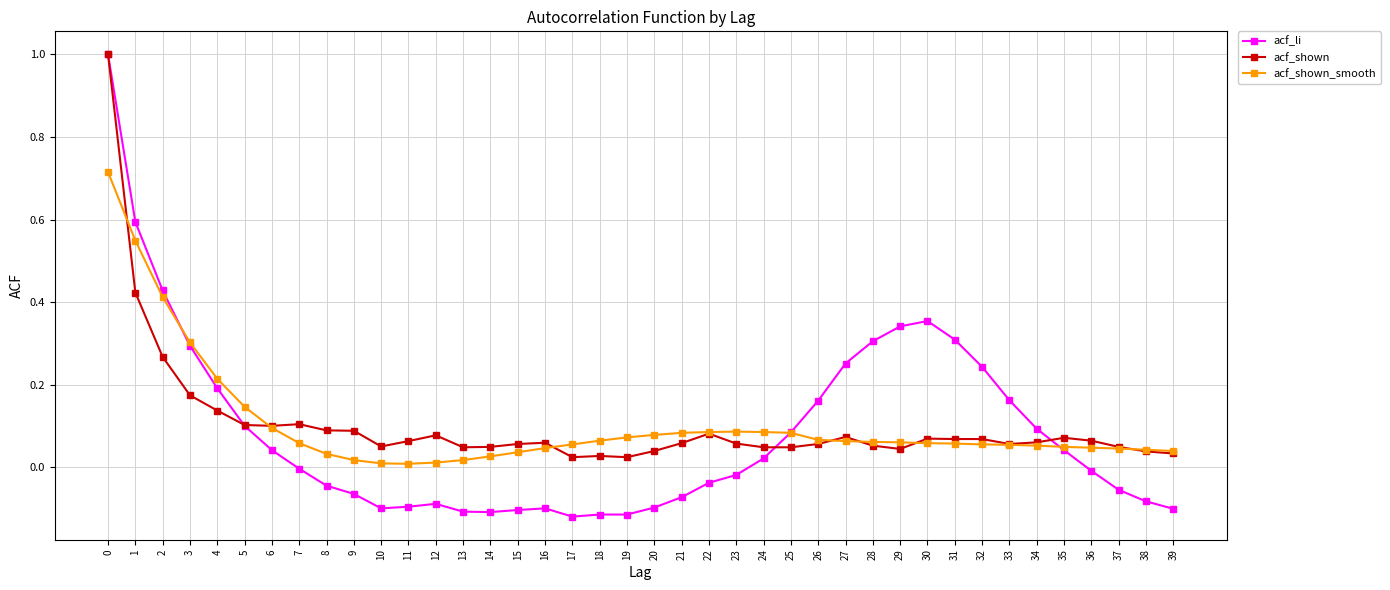

The value of acf_shown_smooth at 19 is 0.1. True or false?

True